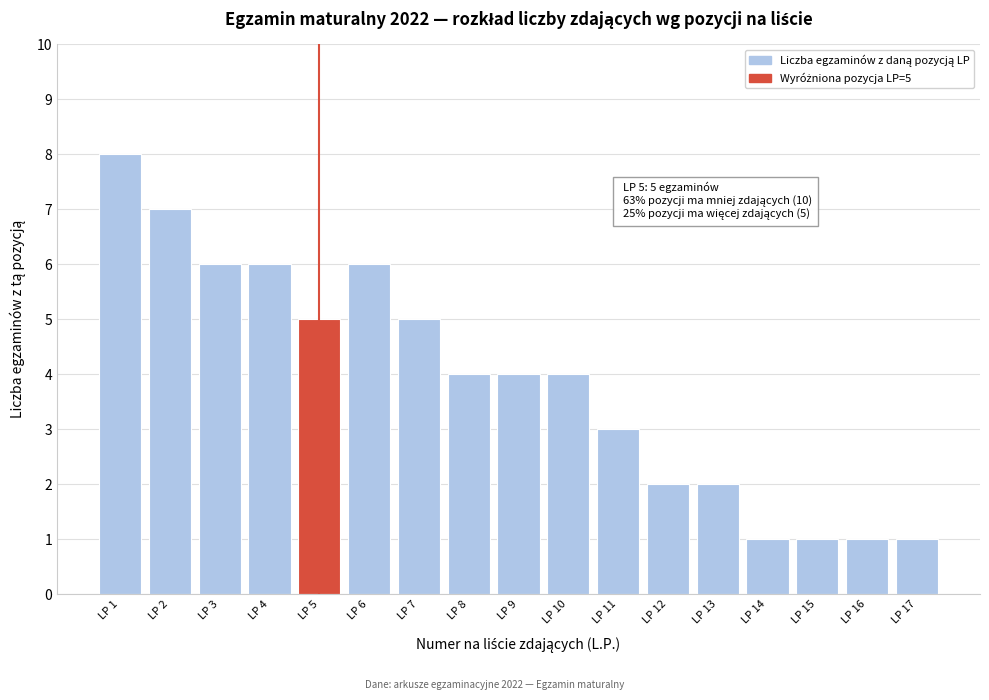

Reading left to right, list all the values displayed in this chart.

8	7	6	6	5	6	5	4	4	4	3	2	2	1	1	1	1